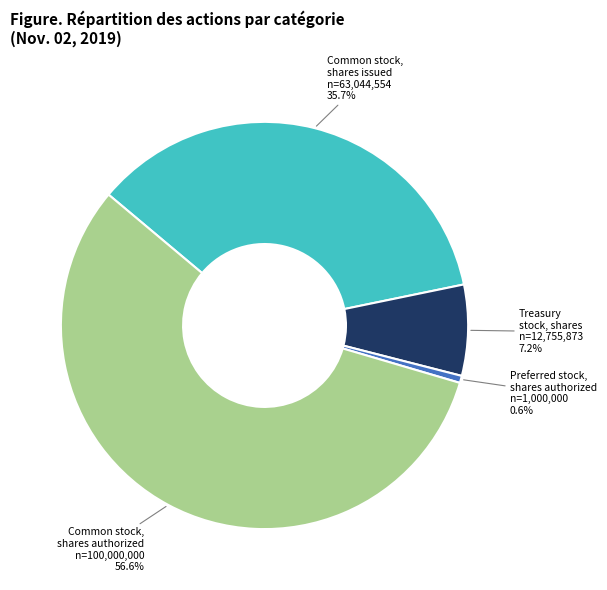

Does any single category account for the majority?

Yes